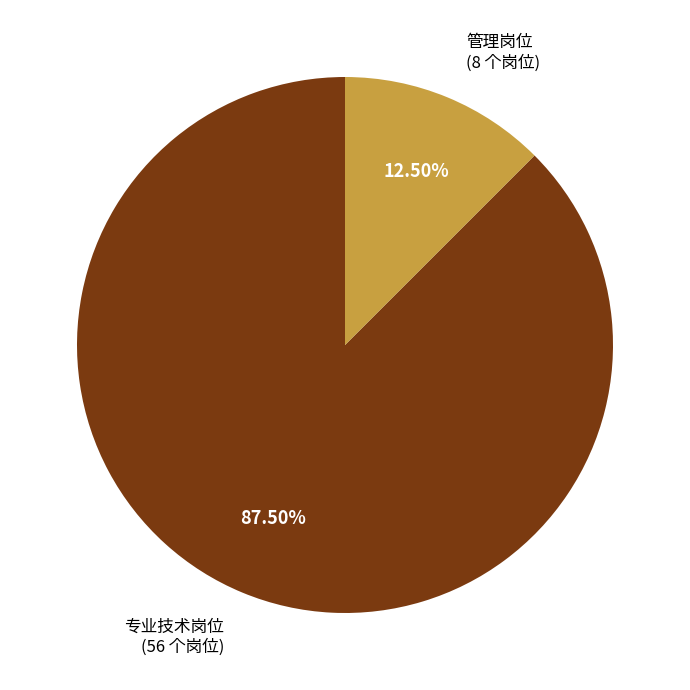

Between 专业技术岗位 (56 个岗位) and 管理岗位 (8 个岗位), which is larger?

专业技术岗位 (56 个岗位)